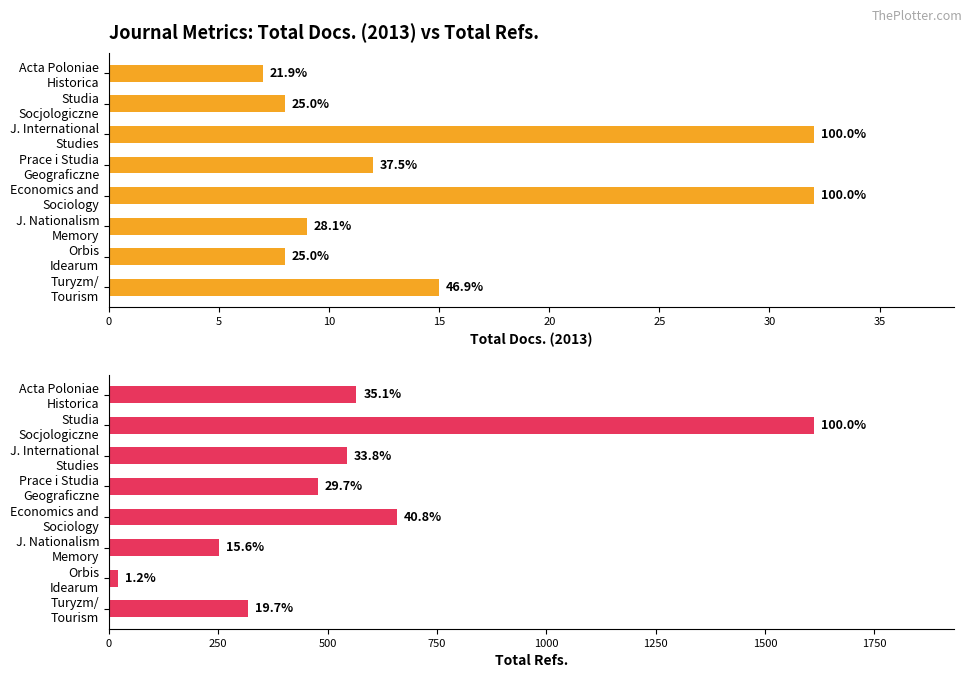

What is the spread (max minus min) of values at Studia Socjologiczne?

1603